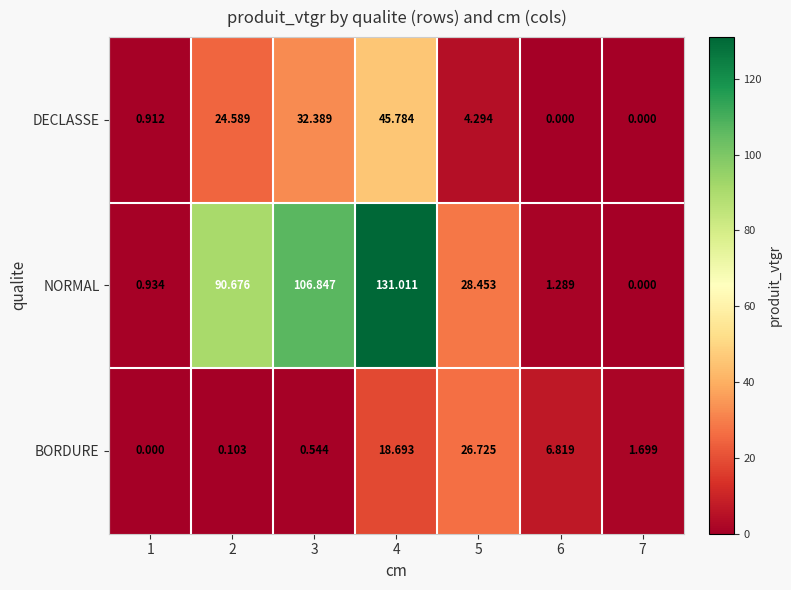

Is the value of DECLASSE at 4 greater than the value of BORDURE at 3?

Yes